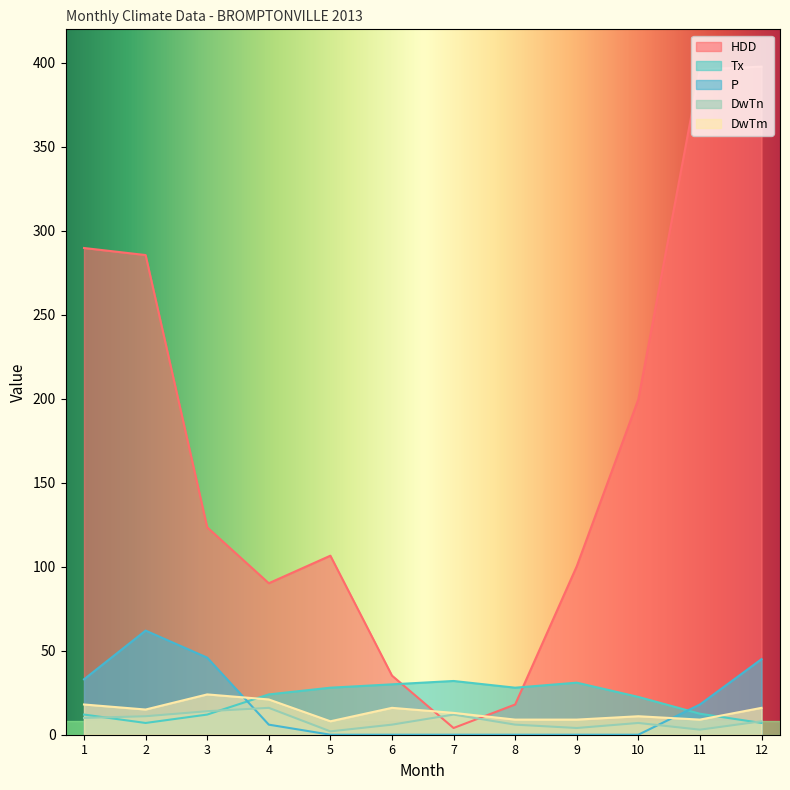

What is the total value across all series at 4?

157.2